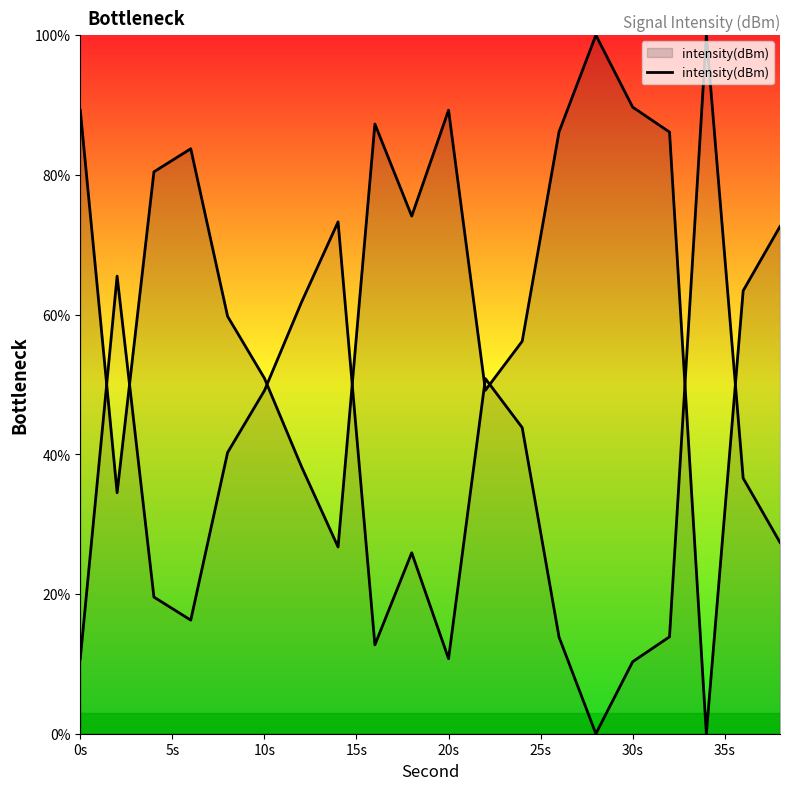

What is the maximum value shown in the chart?

100.0